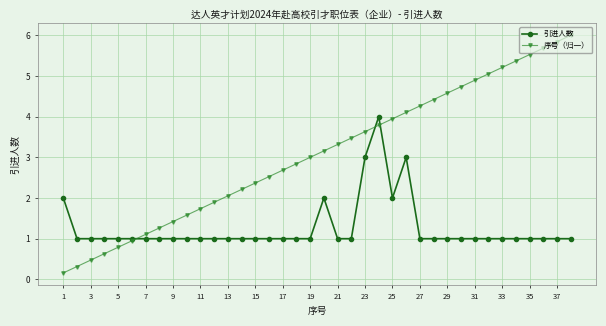

At how many categories does at least one series exceed 0?

38